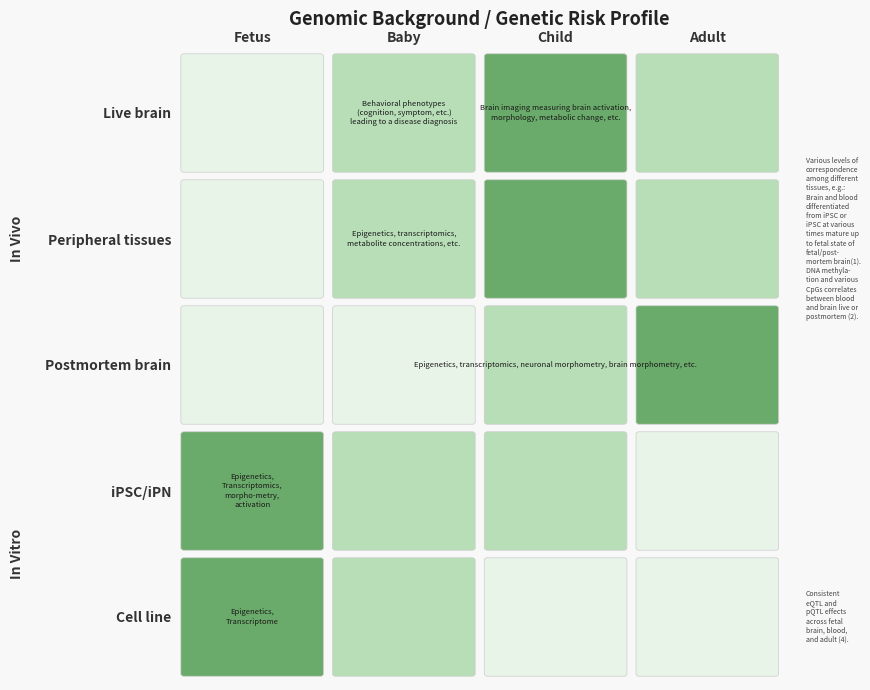

How many positive values does the Peripheral tissues series have?

3